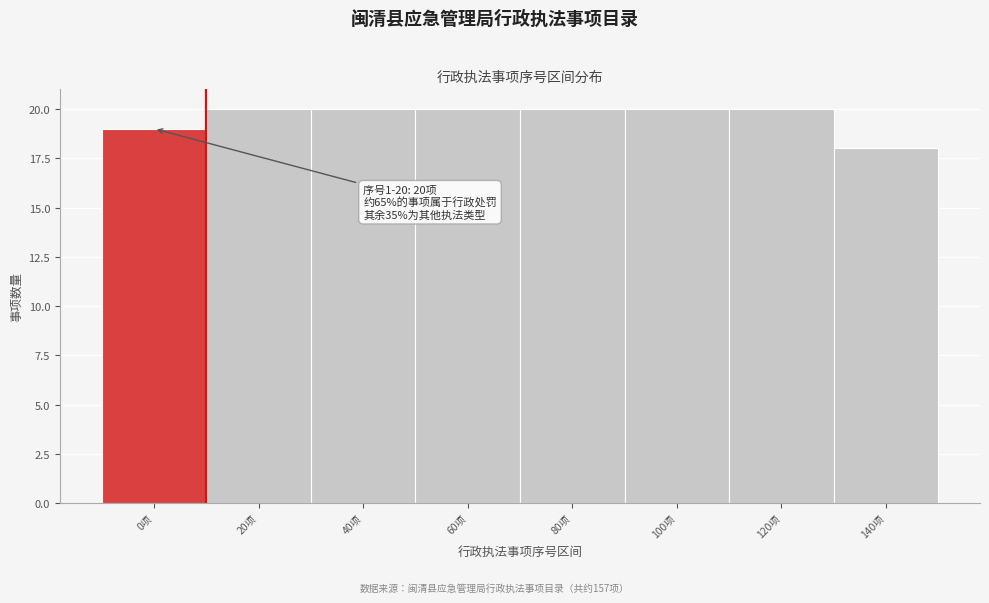

Reading left to right, list all the values displayed in this chart.

19	20	20	20	20	20	20	18